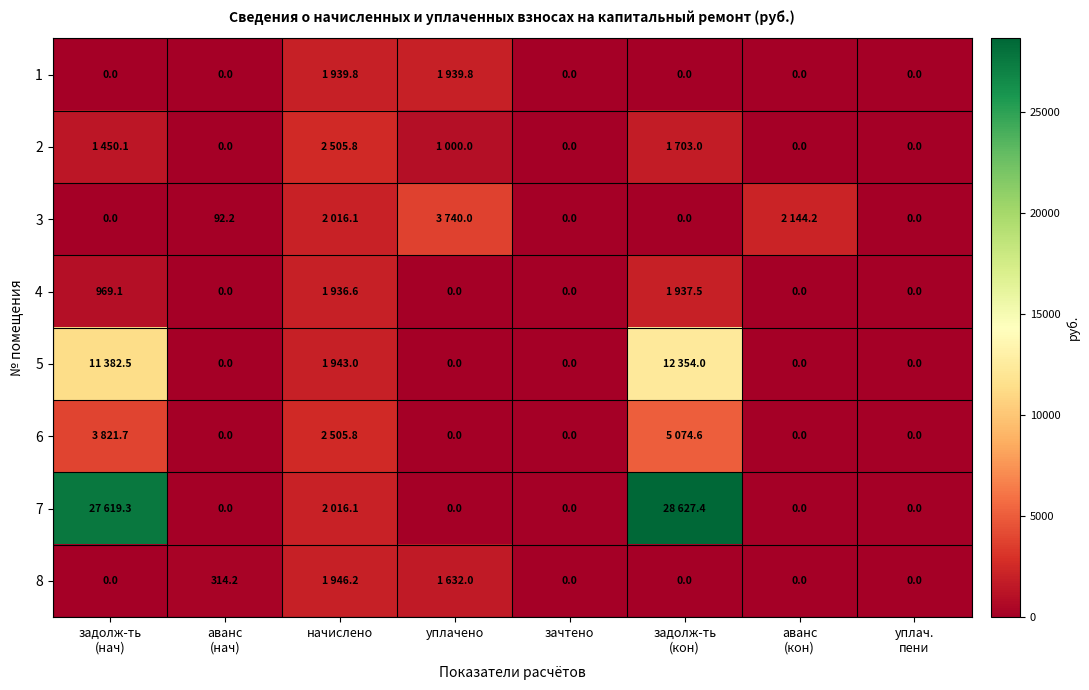

How many values in the 4 series exceed 0?

3